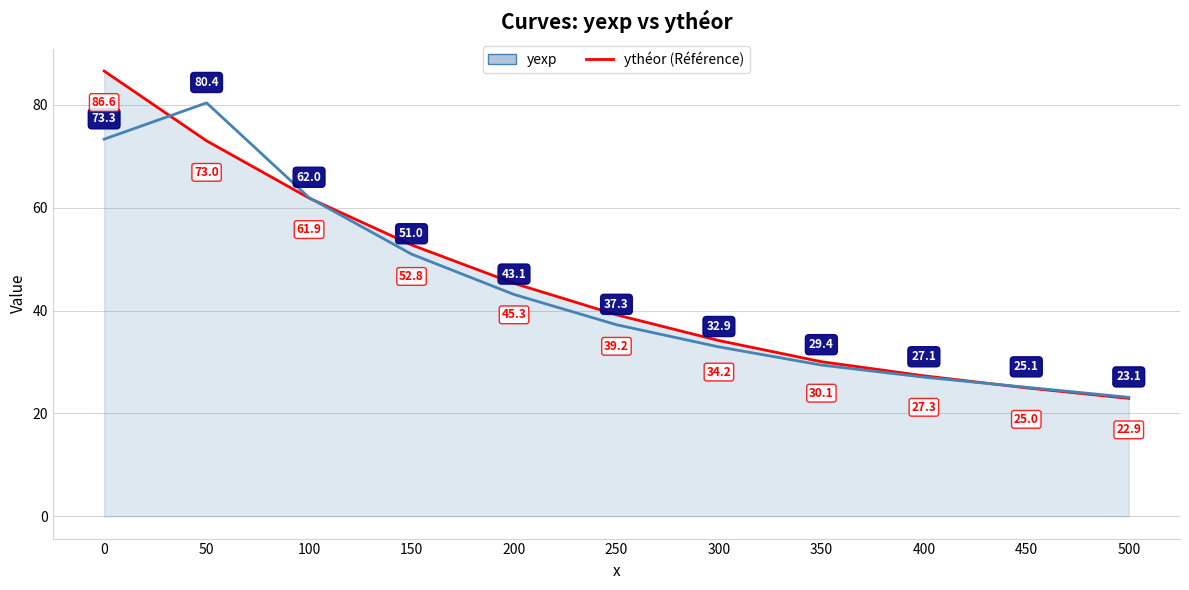

Which series has the largest total across all categories?

ythéor (Référence)